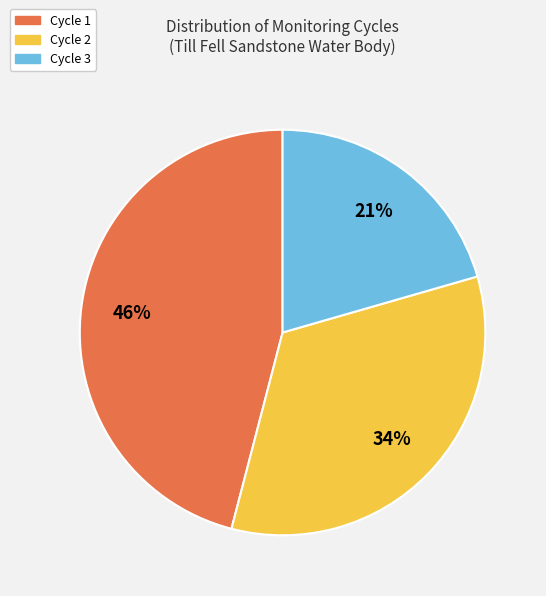

Approximately how many times larger is the value at Cycle 1 compared to Cycle 3?

2.2